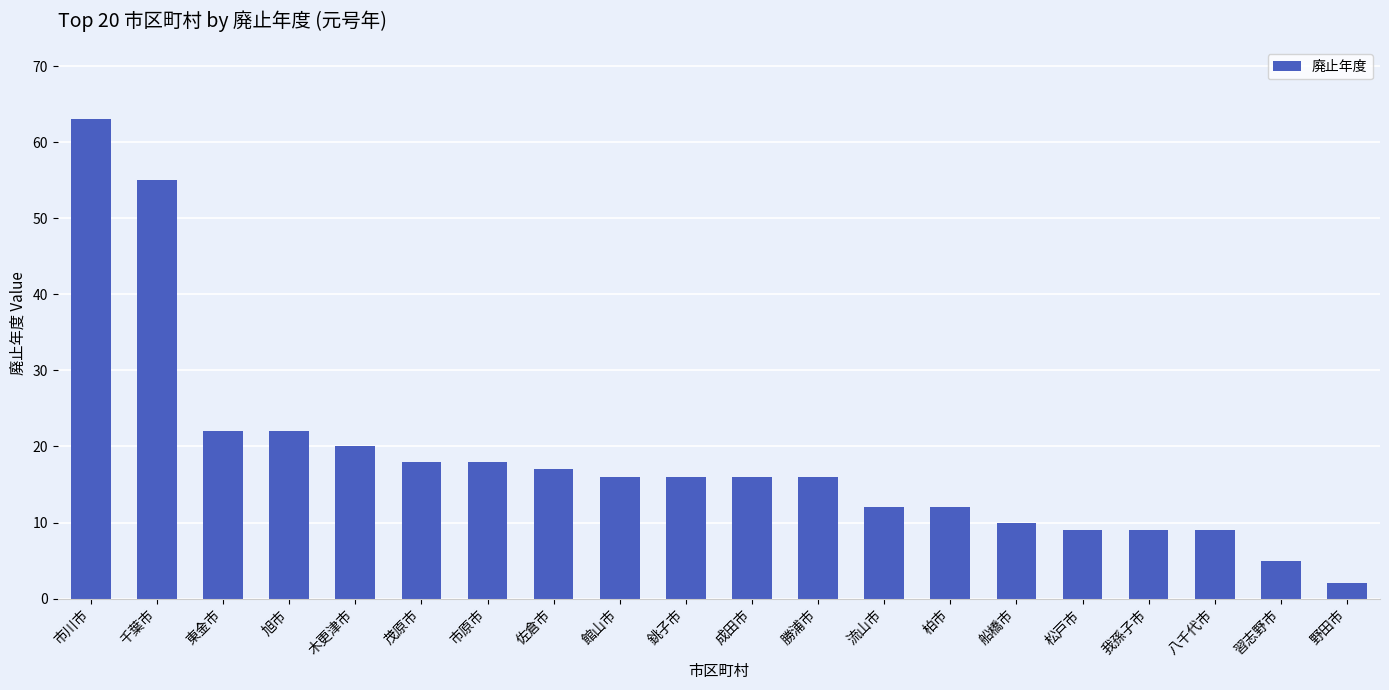

What is the greatest value displayed?

63